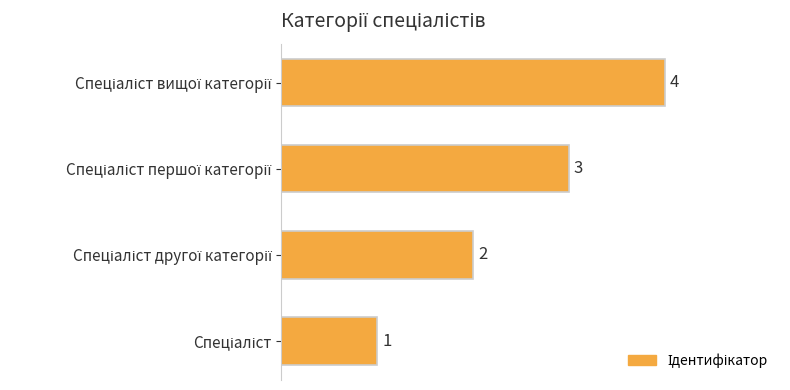

What is the maximum value shown in the chart?

4